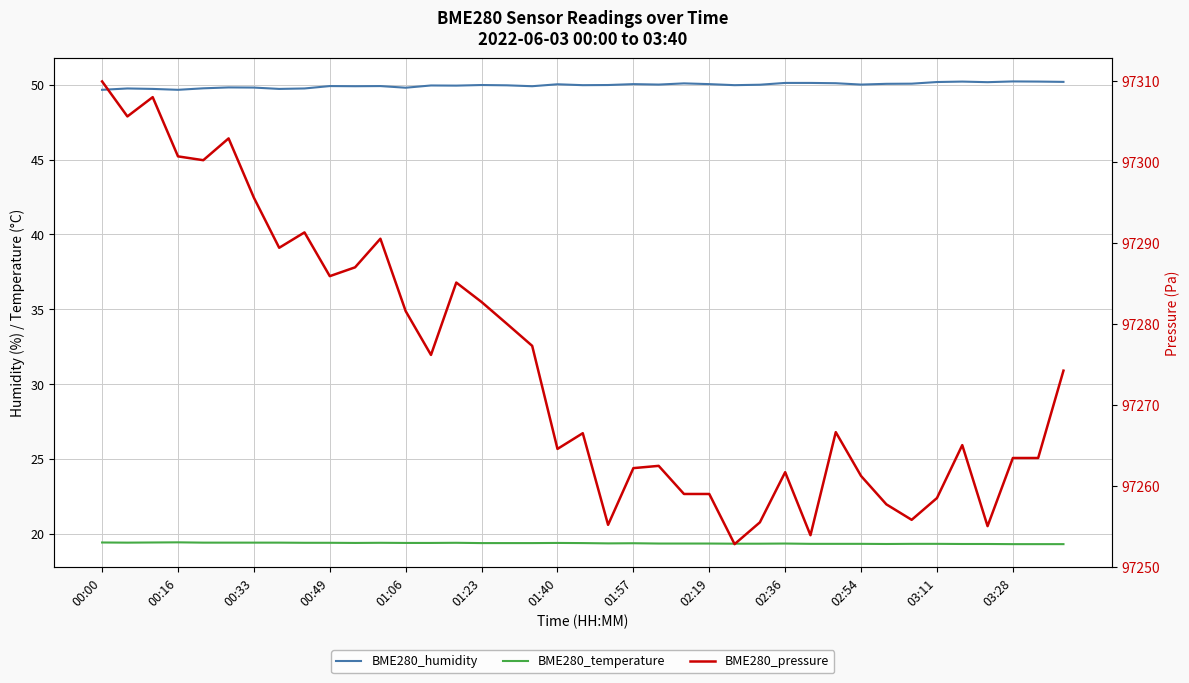

True or false: BME280_humidity and BME280_pressure intersect in this chart.

False